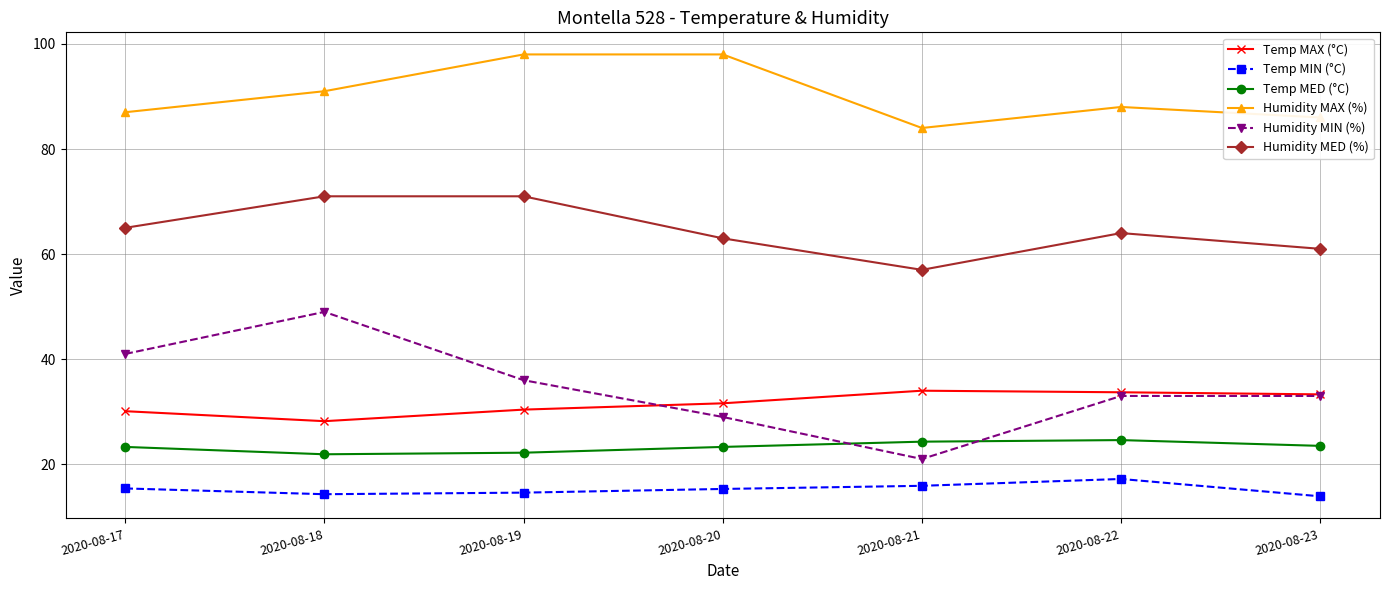

How many lines are shown in the chart?

6